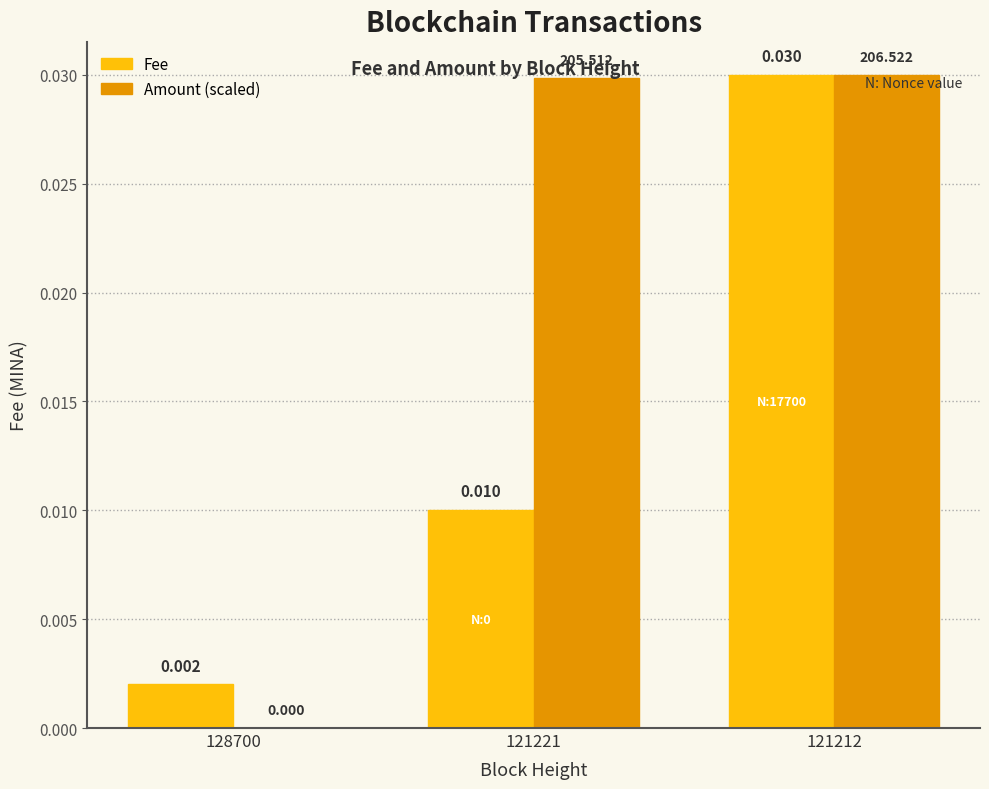

What are all the series names shown in the legend?

Fee, Amount (scaled)